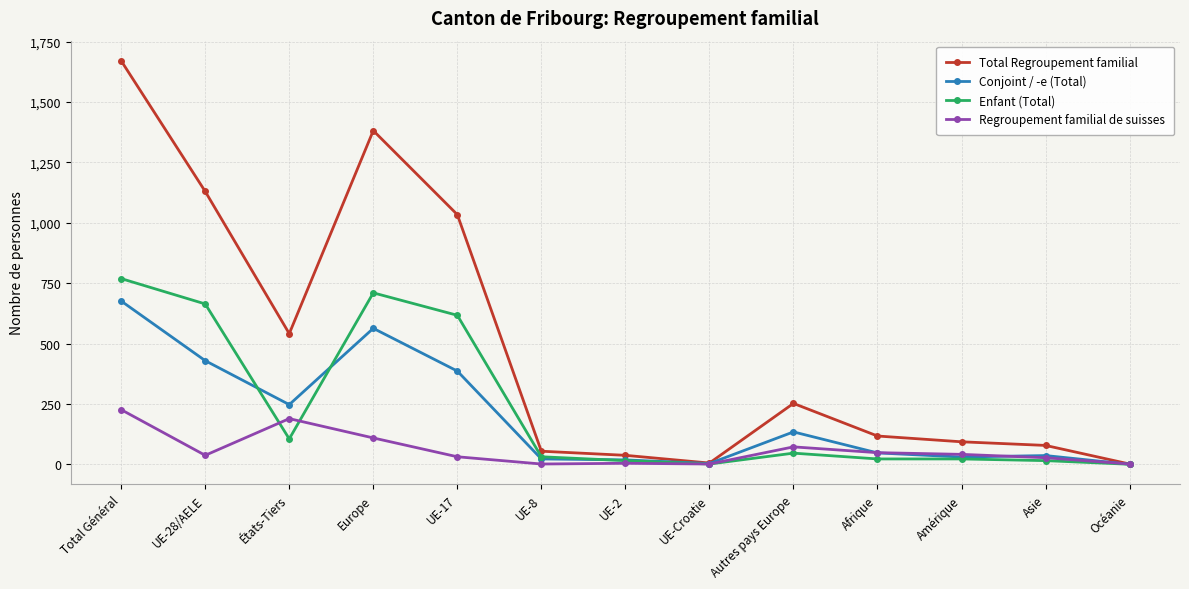

Does the chart display data point markers on the line(s)?

Yes